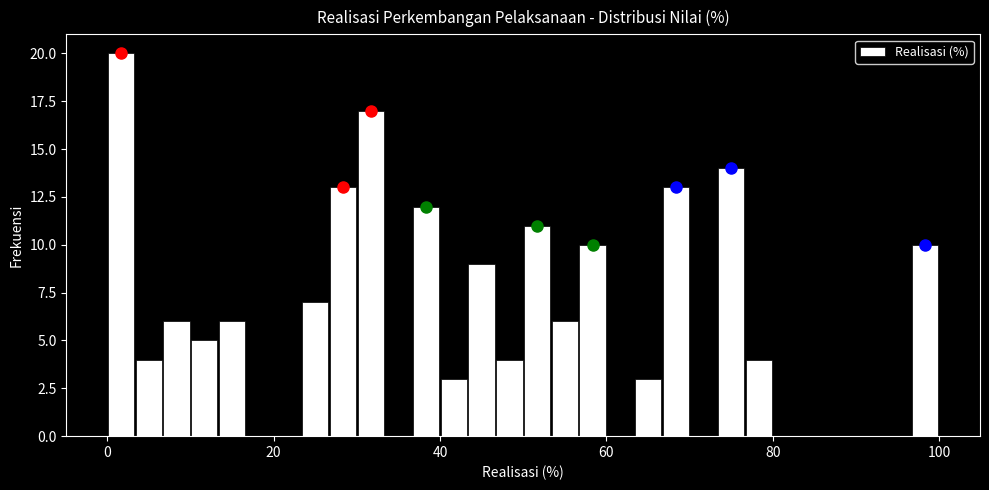

Read against the x-axis, roughly where is the centre of the tallest bar?

2